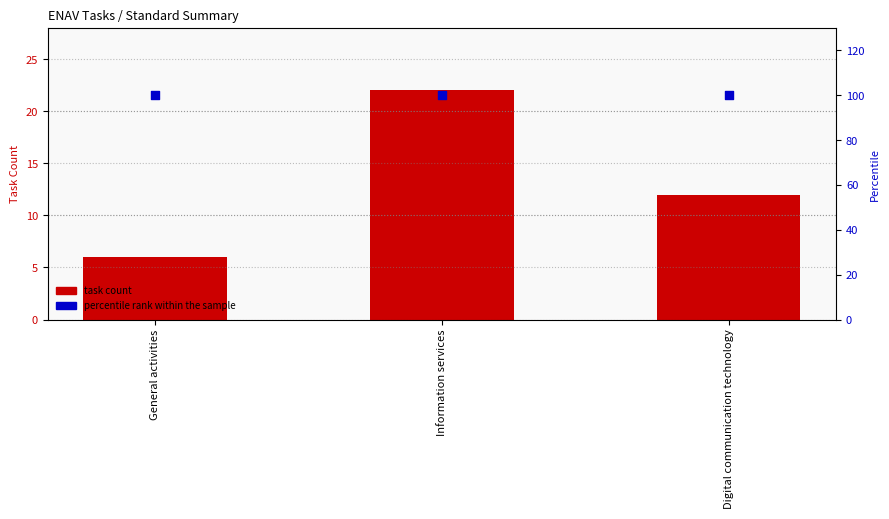

What are all the series names shown in the legend?

task count, percentile rank within the sample